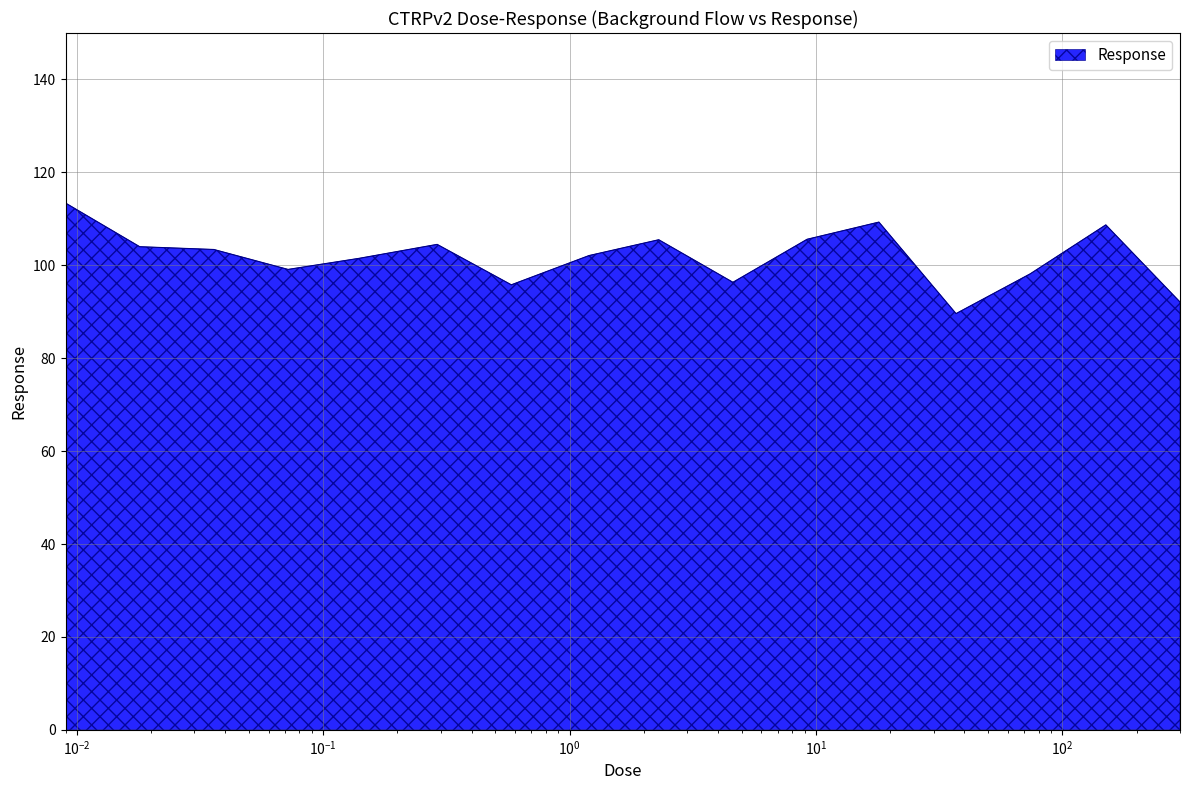

Count the number of categories in the chart.

16